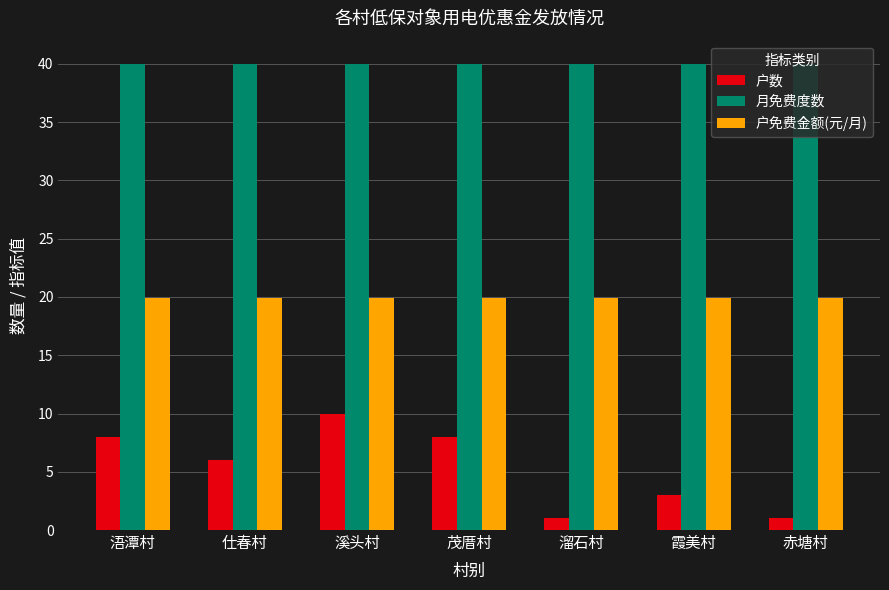

What is the greatest value displayed?

40.0